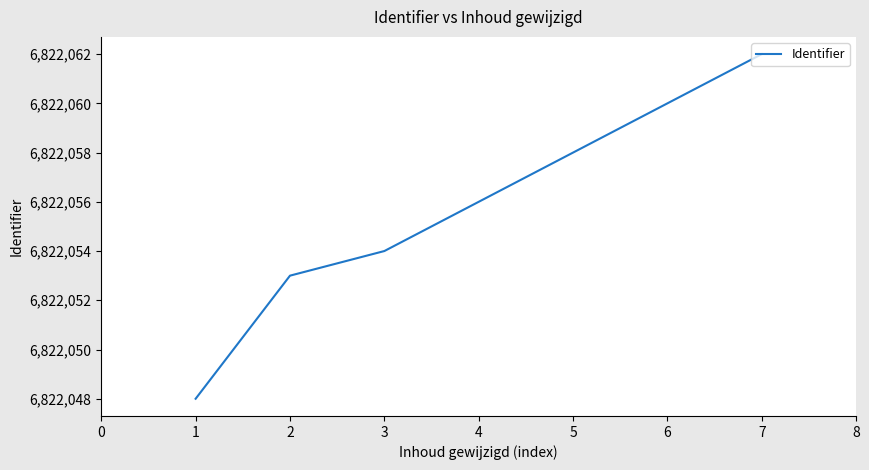

Rank the categories by value from highest to lowest.

7, 6, 5, 4, 3, 2, 1